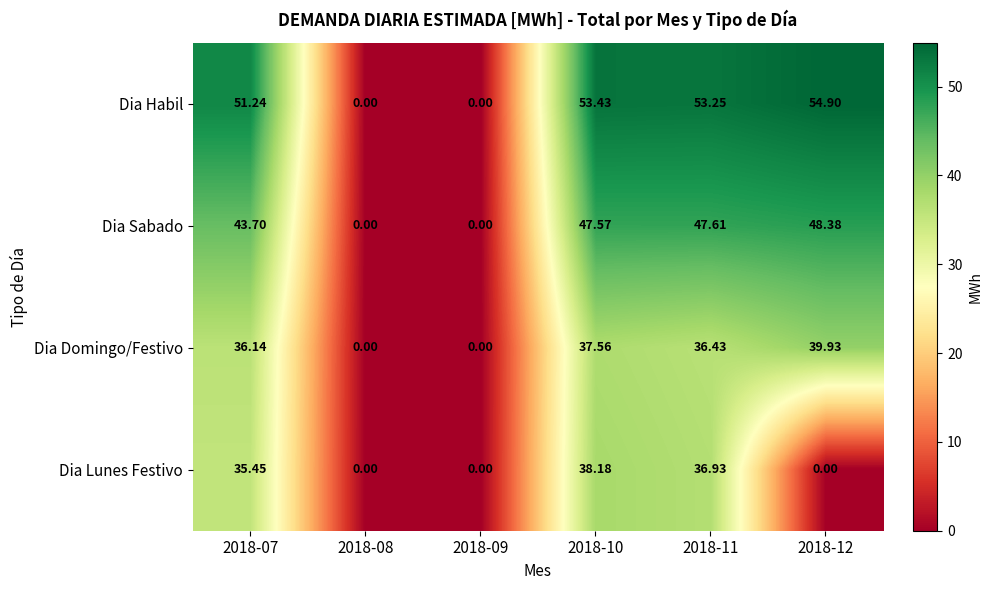

Is the value of Dia Habil at 2018-11 greater than the value of Dia Domingo/Festivo at 2018-07?

Yes